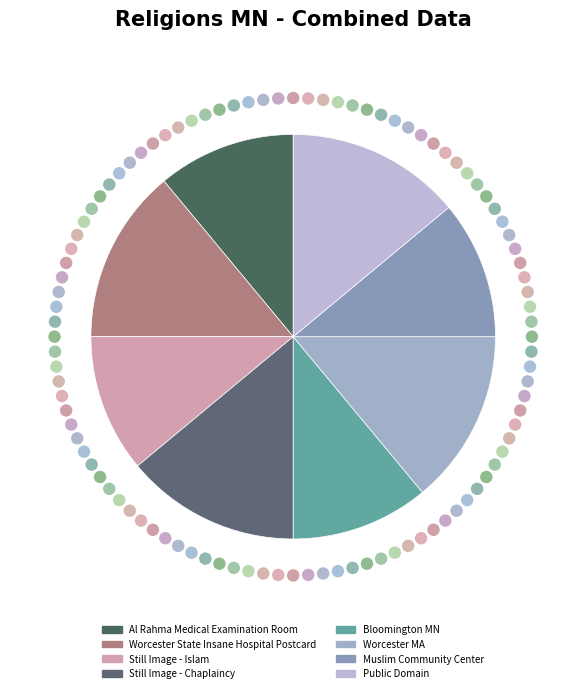

Is Worcester State Insane Hospital Postcard the majority of the pie?

No